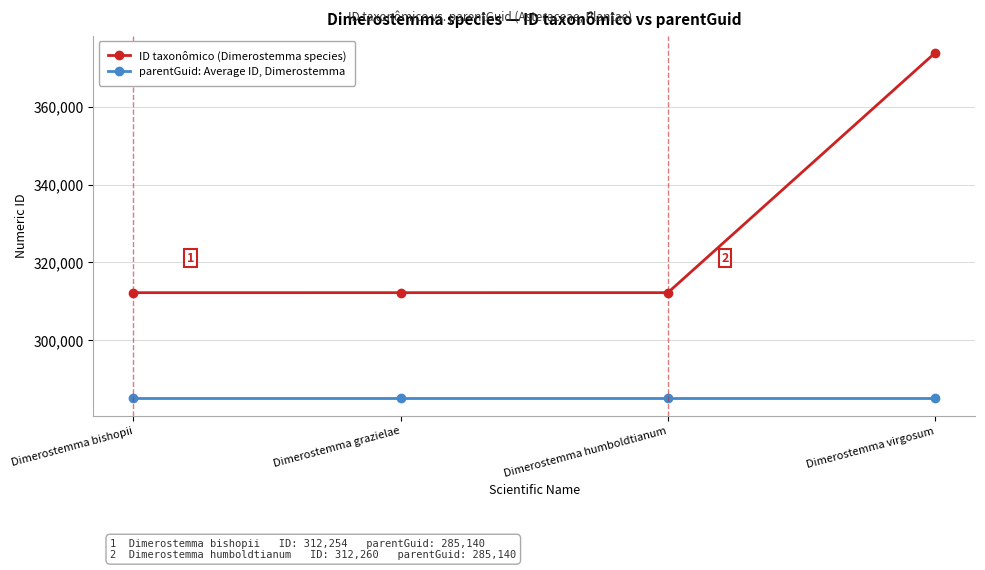

Which series has the largest total across all categories?

ID taxonômico (Dimerostemma species)